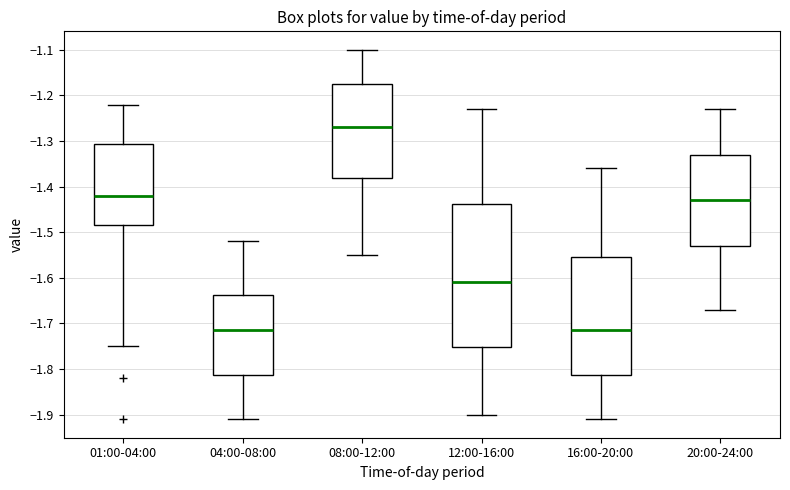

Reading left to right, read every box against the y-axis: the position of its median line, the range the box covers, and the ends of its whiskers. The values are not printed on the chart, so give them approximately, as read against the axis.

01:00-04:00: median -1.42, box -1.48 to -1.31, whiskers -1.75 to -1.22
04:00-08:00: median -1.71, box -1.81 to -1.64, whiskers -1.91 to -1.52
08:00-12:00: median -1.27, box -1.38 to -1.17, whiskers -1.55 to -1.10
12:00-16:00: median -1.61, box -1.75 to -1.44, whiskers -1.90 to -1.23
16:00-20:00: median -1.71, box -1.81 to -1.55, whiskers -1.91 to -1.36
20:00-24:00: median -1.43, box -1.53 to -1.33, whiskers -1.67 to -1.23